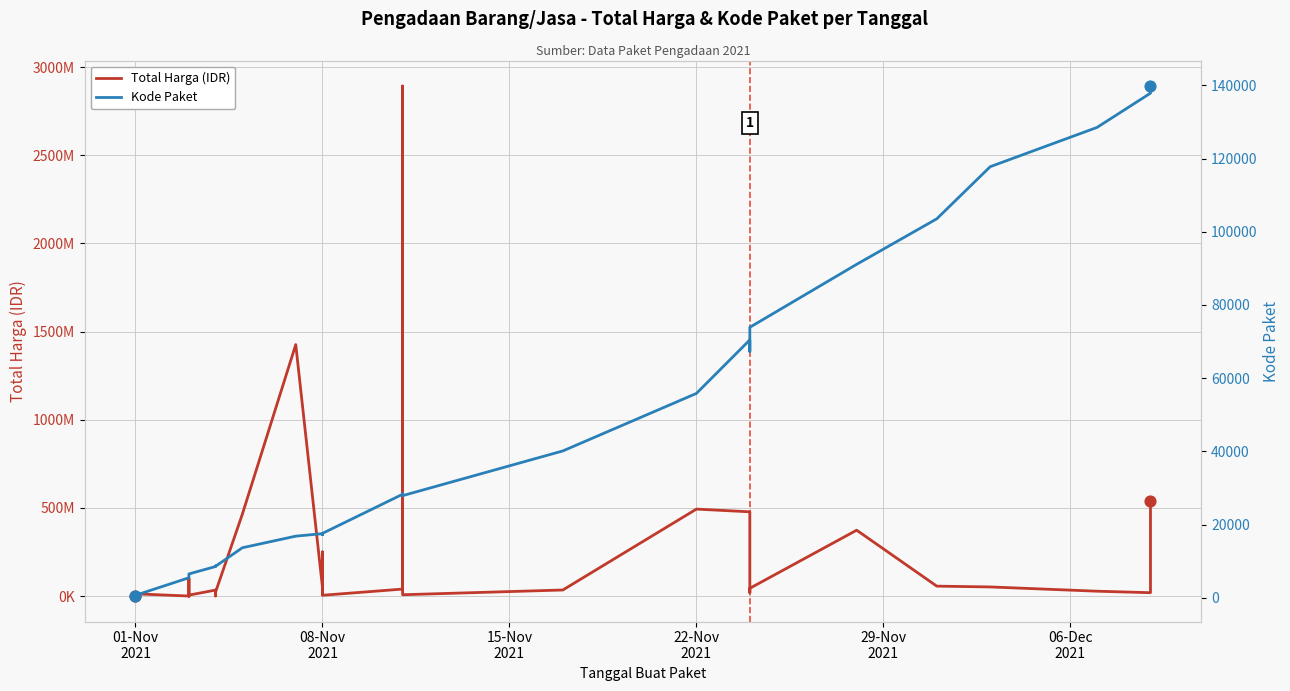

At how many categories does at least one series exceed 1692550193?

1